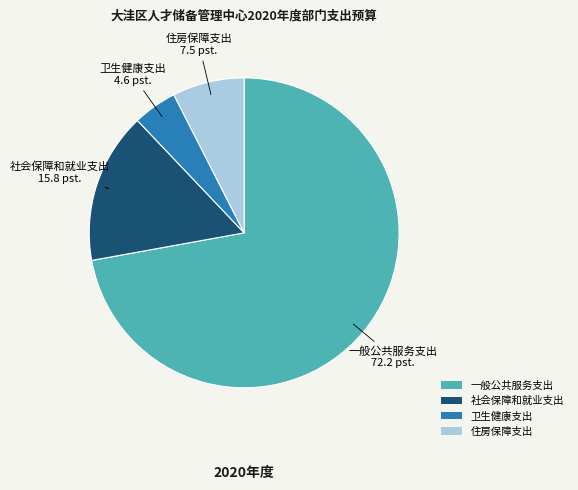

Is it true that 住房保障支出 is 21% of the pie?

False